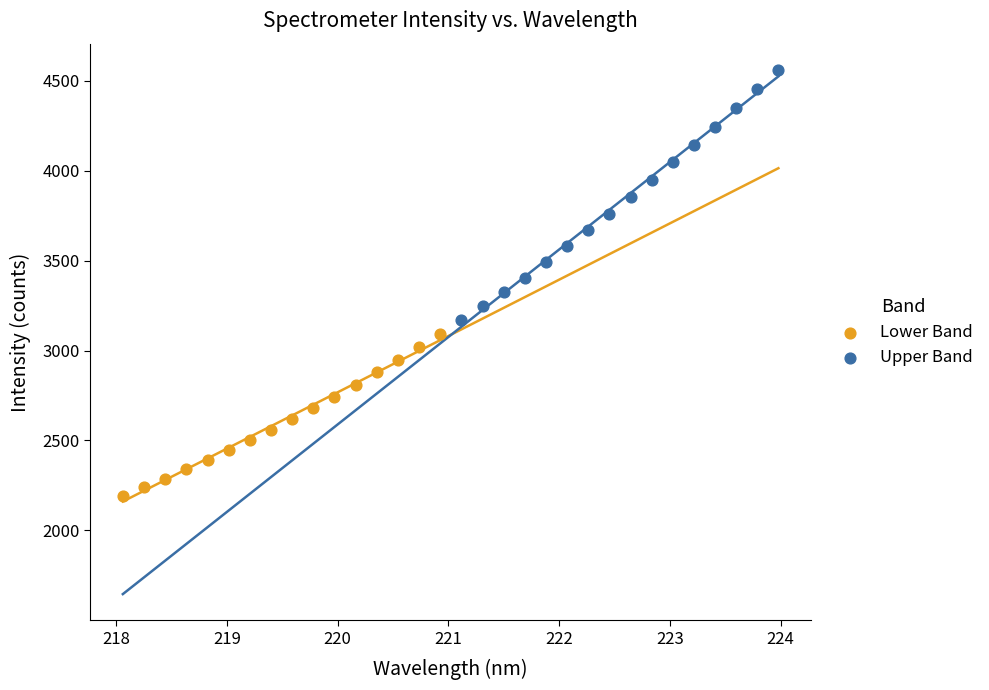

What are all the series names shown in the legend?

Lower Band, Upper Band